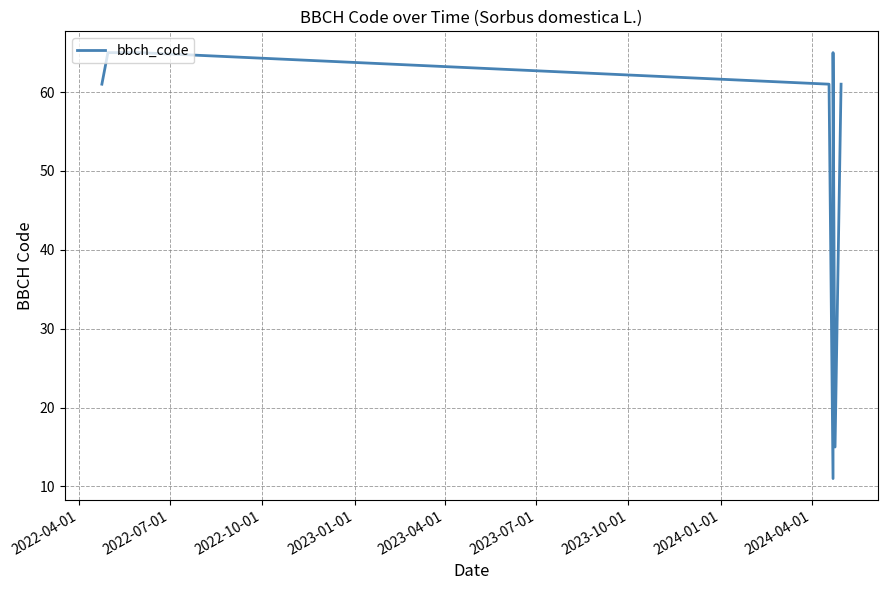

What is the average value?

50